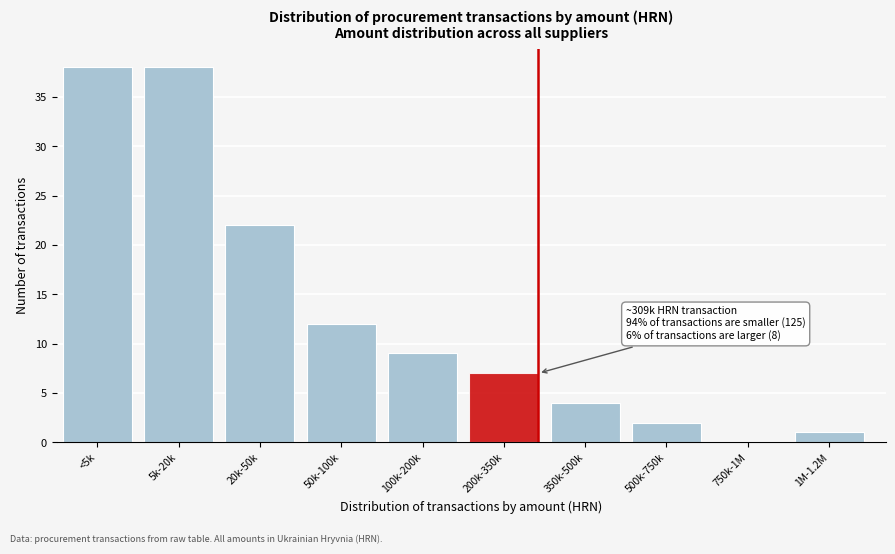

Reading right to left, list all the values displayed in this chart.

1M-1.2M=1	750k-1M=0	500k-750k=2	350k-500k=4	200k-350k=7	100k-200k=9	50k-100k=12	20k-50k=22	5k-20k=38	<5k=38